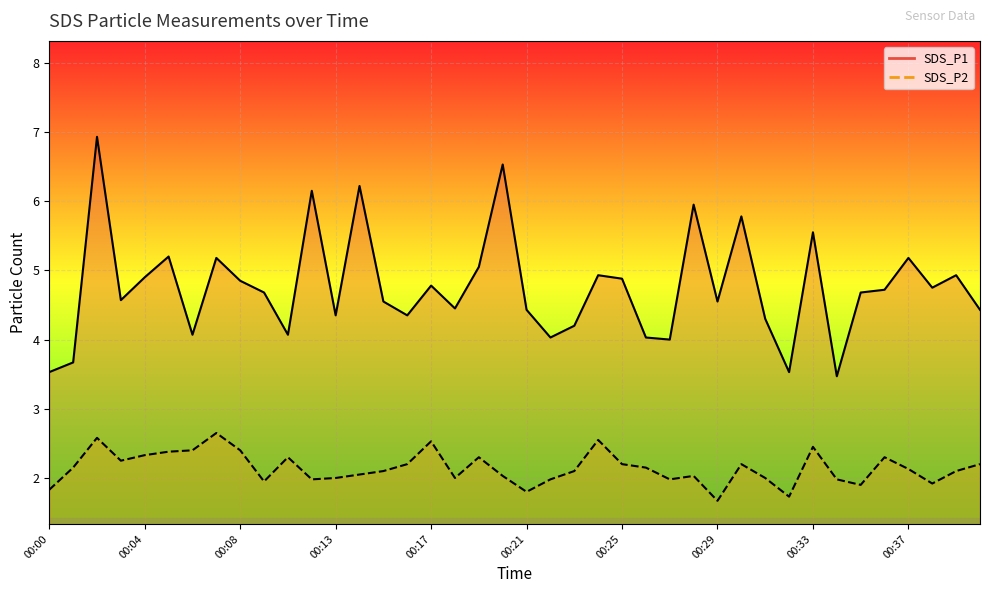

What is the average value of the SDS_P1 series?

4.8